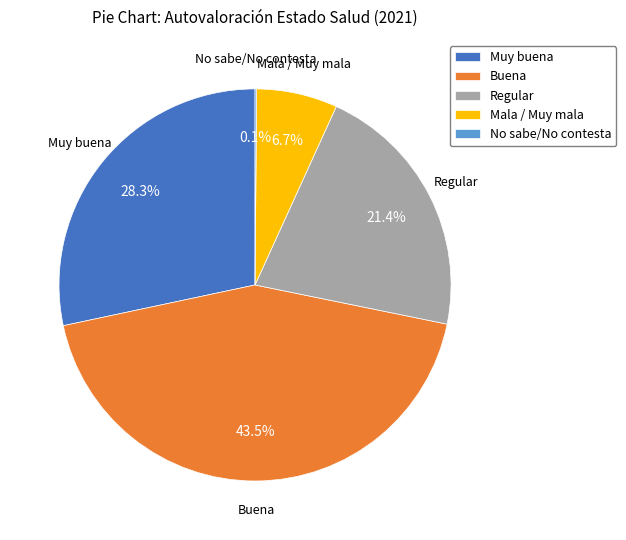

To the nearest percent, what is the average slice percentage?

20%